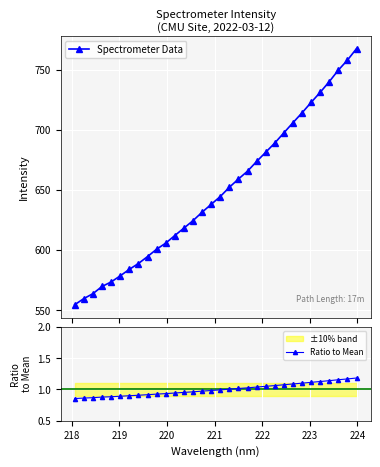

Which series has the widest spread of values?

Spectrometer Data